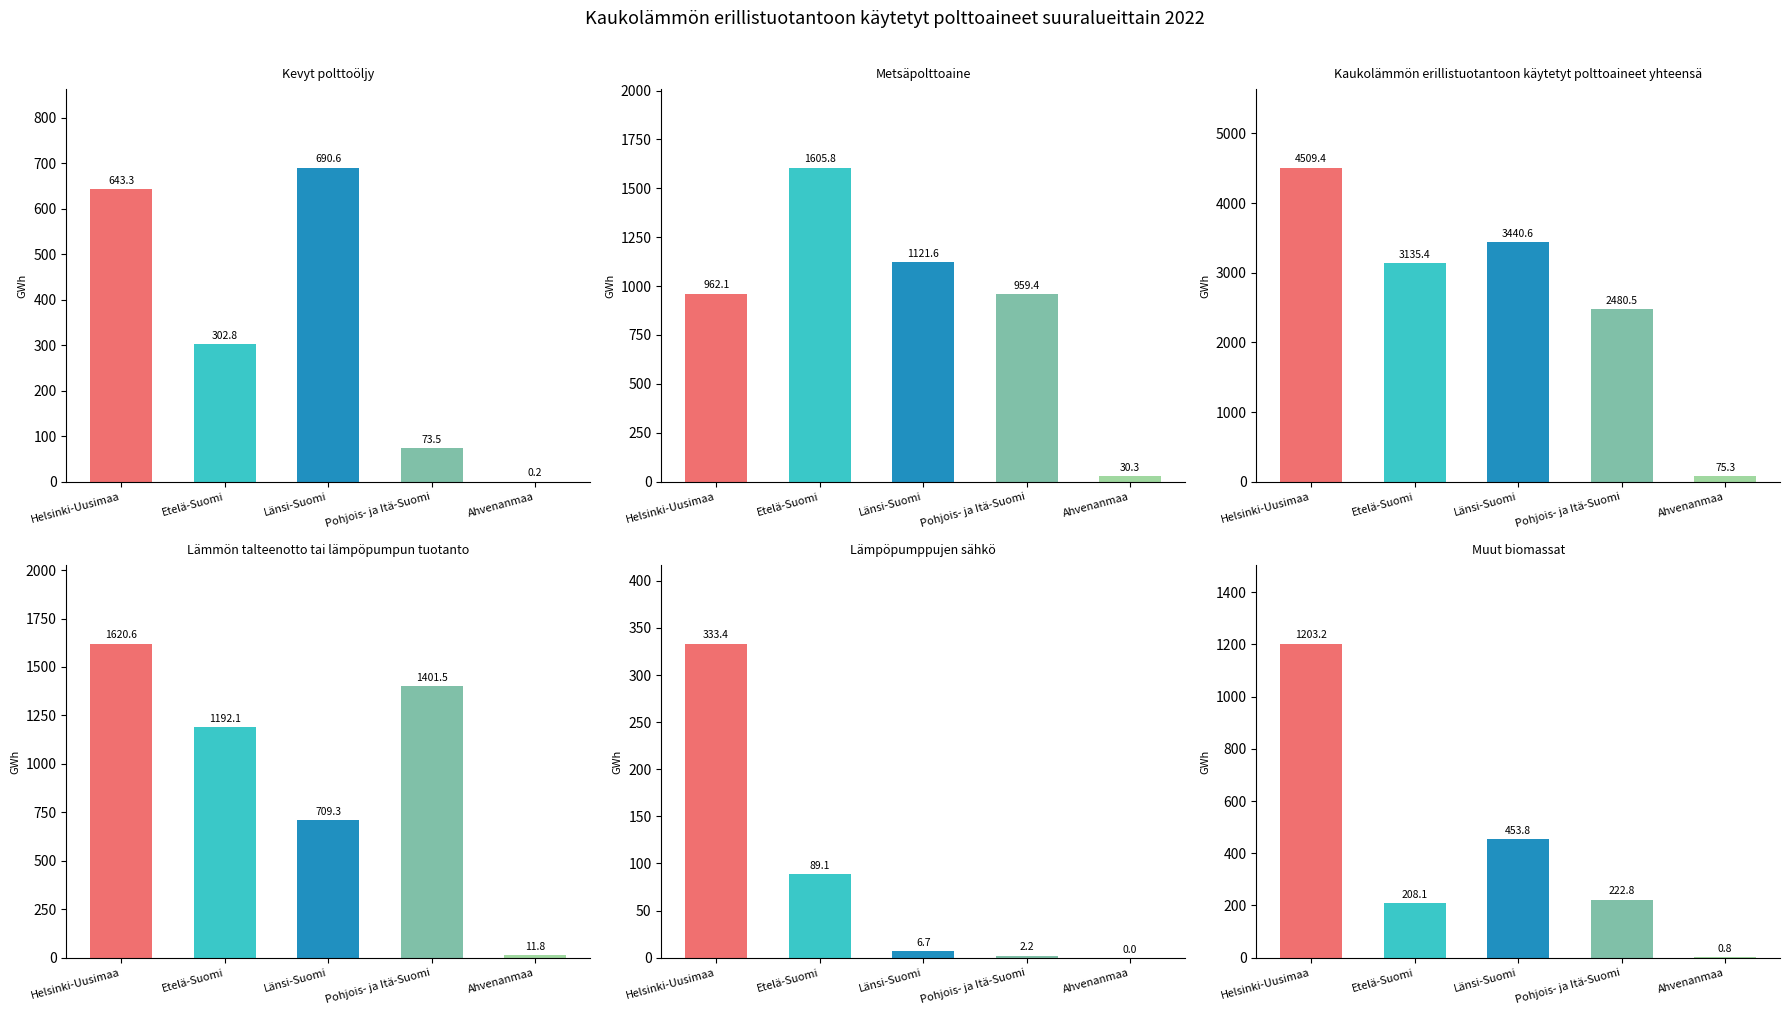

What position from the left is Etelä-Suomi?

2